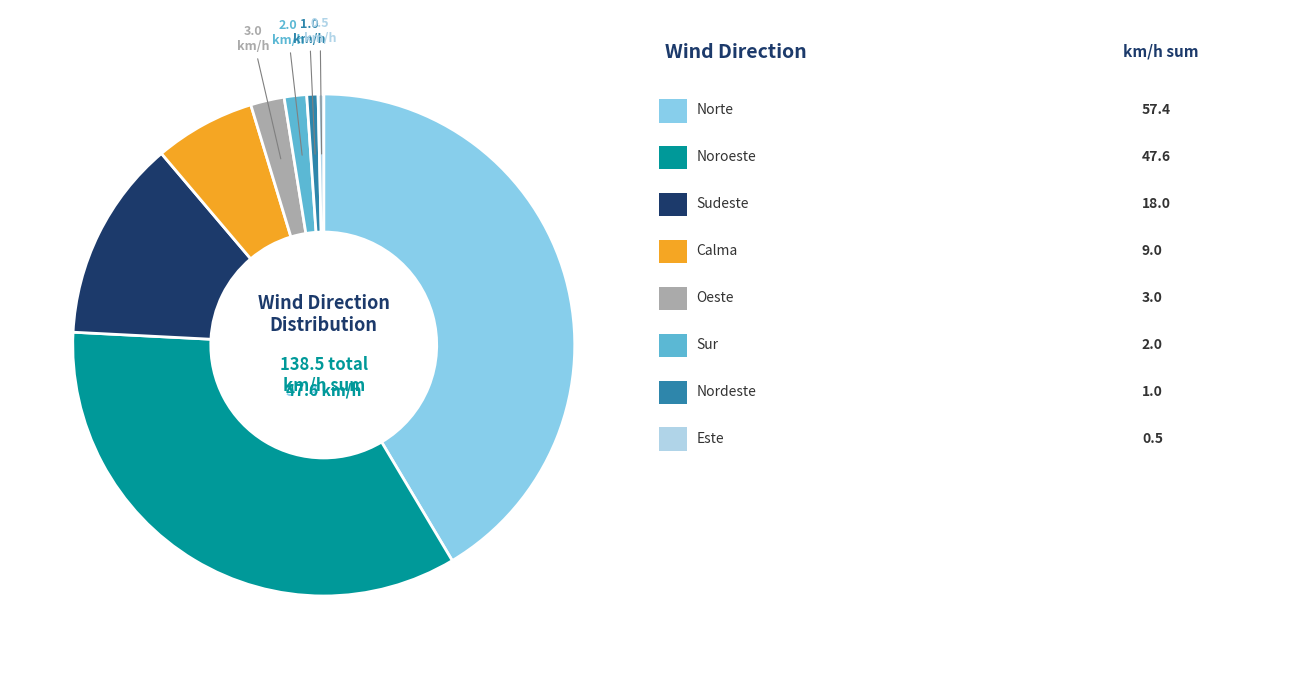

How many segments does this pie chart have?

8